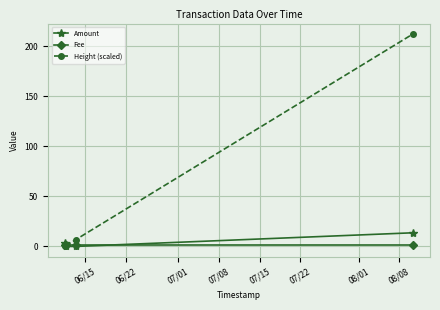

True or false: Amount has more than 1 interior local peaks.

False